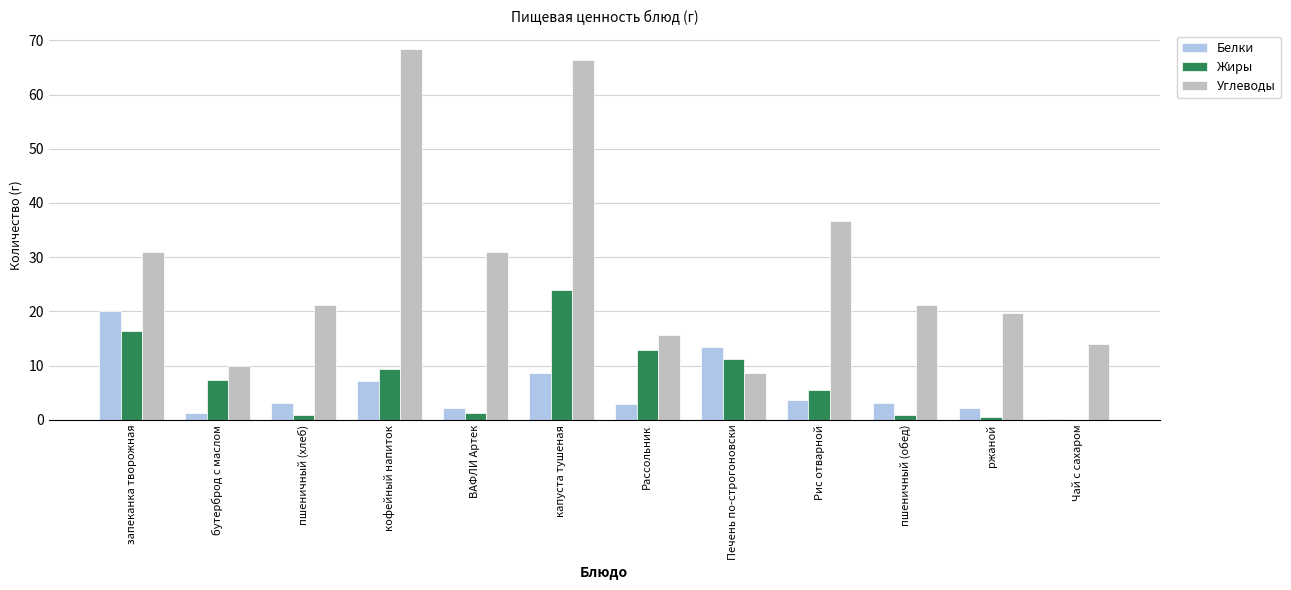

Which series changed the most between кофейный напиток and Чай с сахаром?

Углеводы